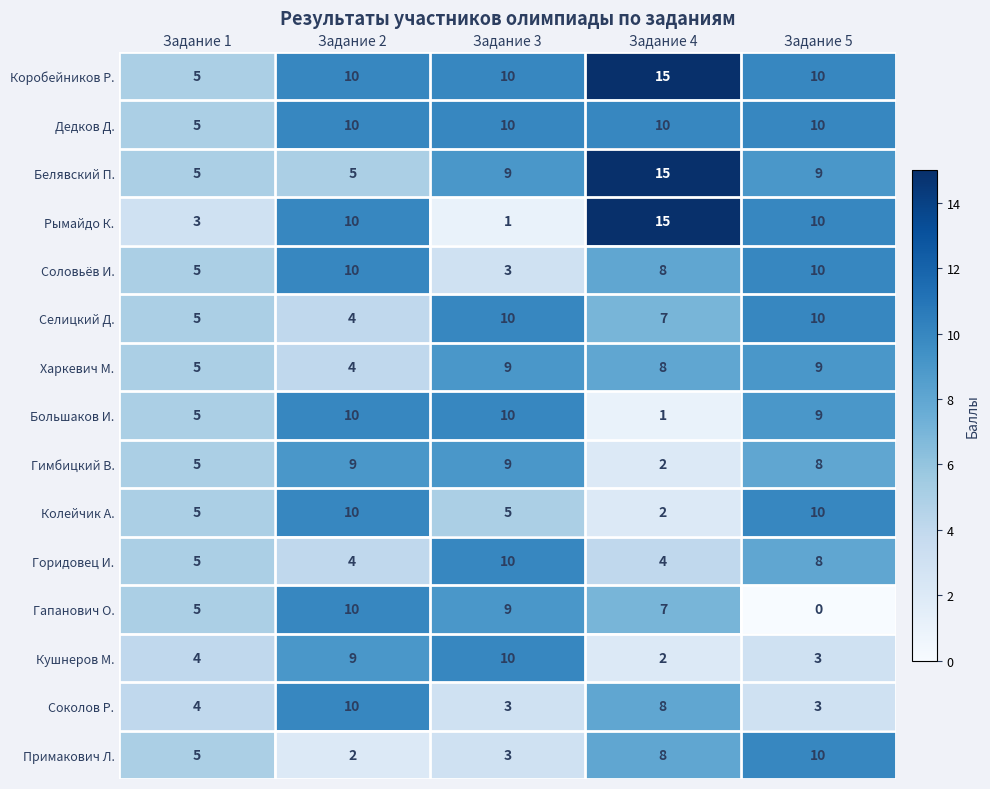

What is the difference between the maximum and minimum values in the Гимбицкий В. series?

7